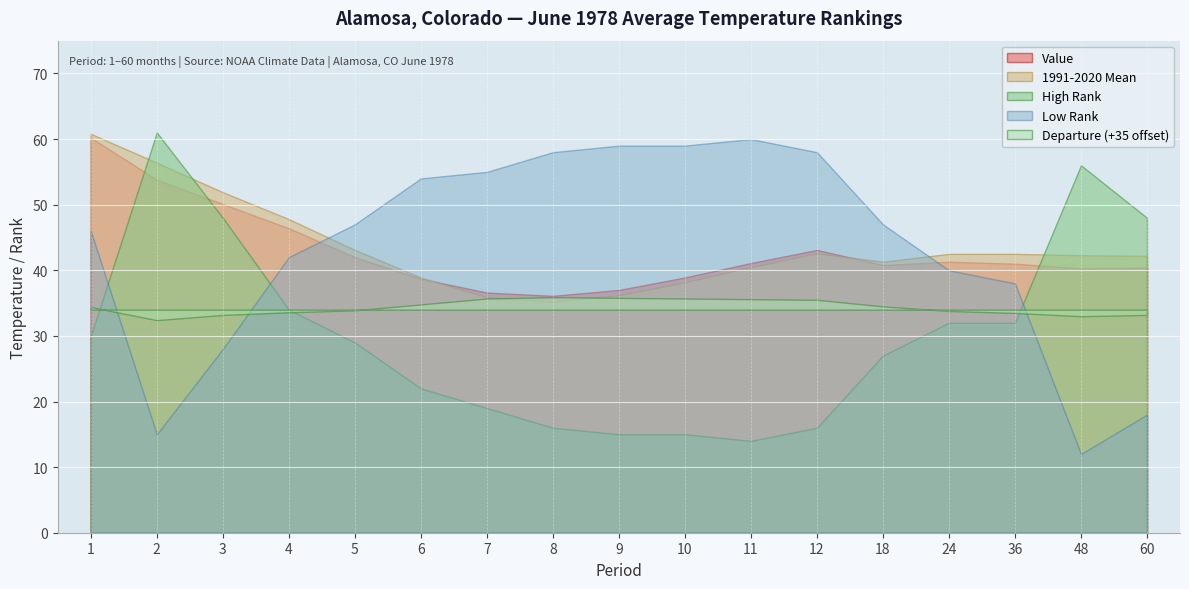

What is the difference between the second highest and second lowest values in the Low Rank series?

44.0